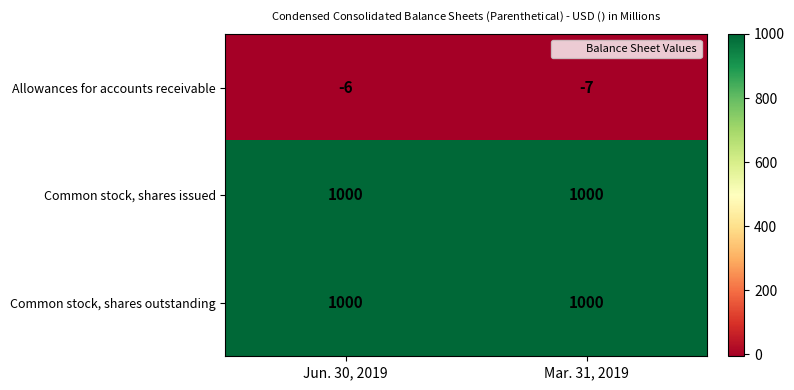

What is the minimum value shown in the chart?

-7